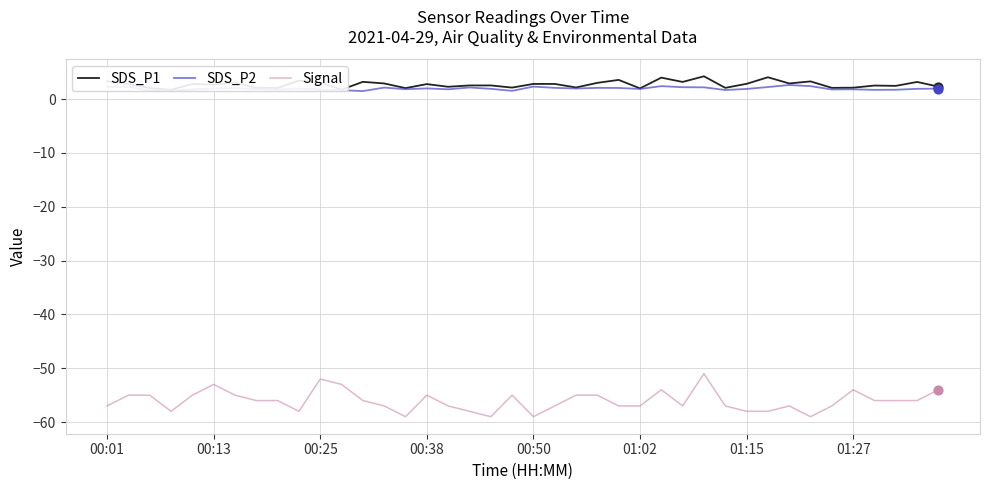

Is the value of SDS_P2 at 34 greater than the value of Signal at 9?

Yes